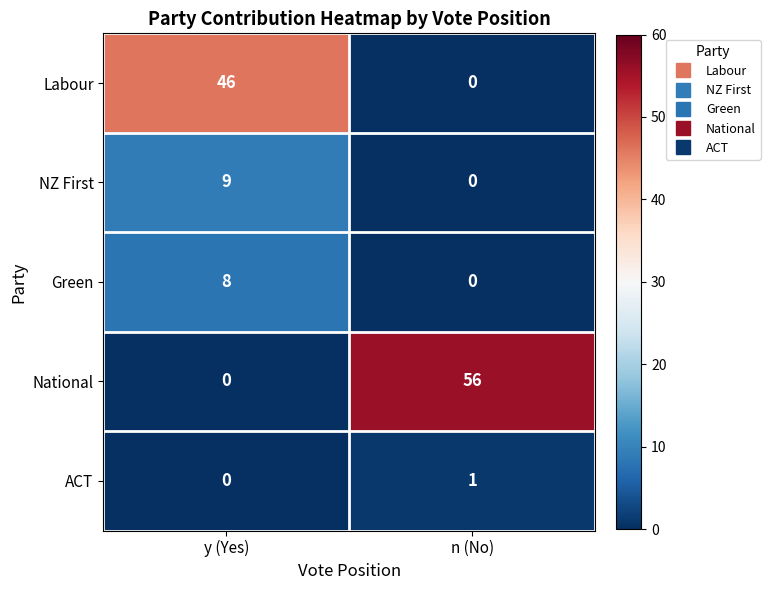

Which series has the largest range (max minus min)?

National